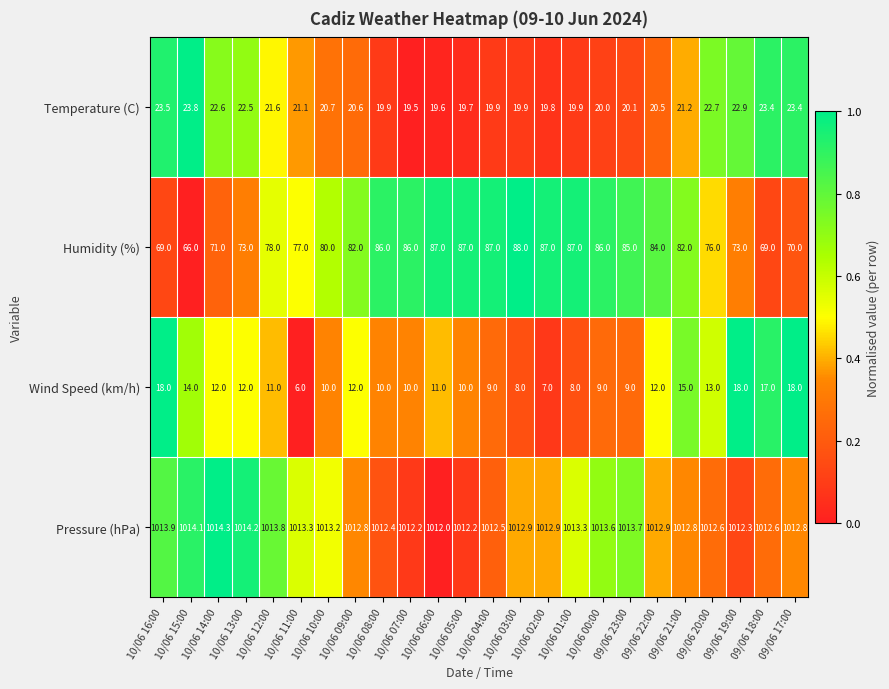

What is the spread (max minus min) of values at 09/06 23:00?

1004.7